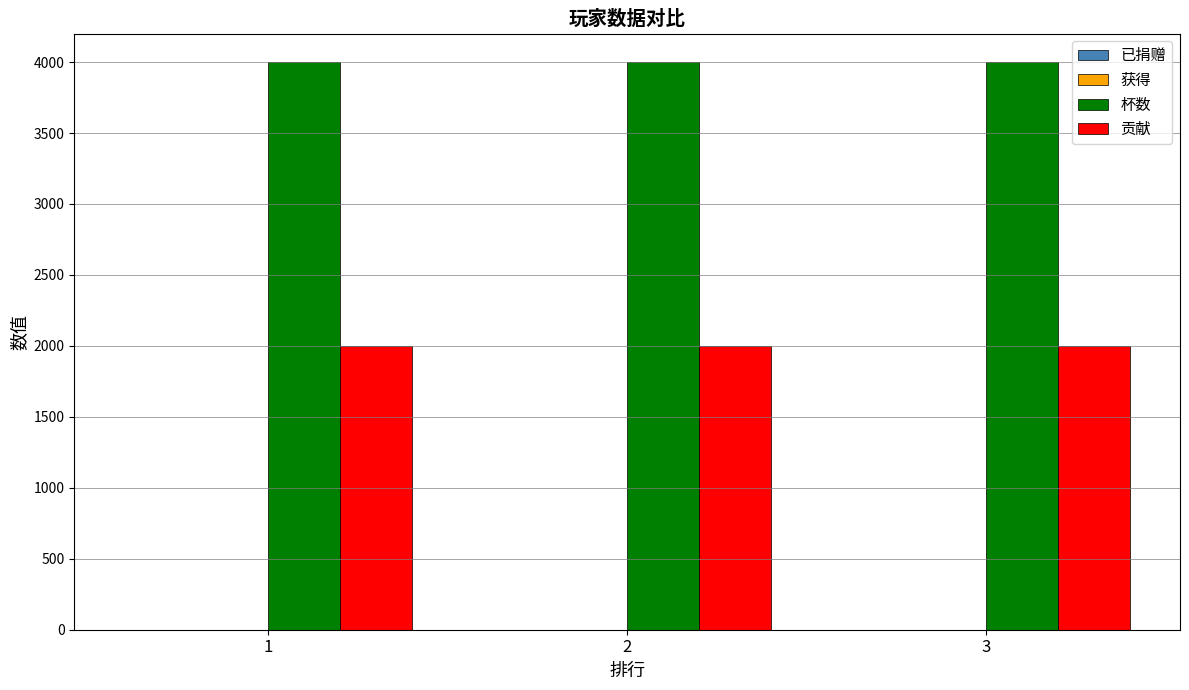

List the series in order of their overall mean, lowest first.

贡献, 杯数